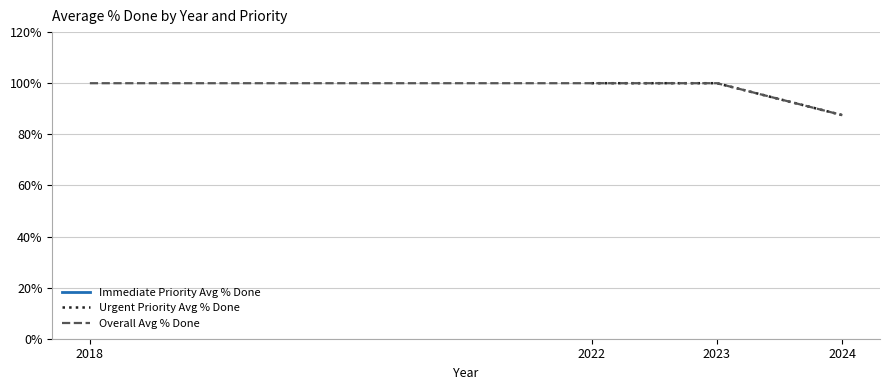

True or false: Urgent Priority Avg % Done and Overall Avg % Done cross at least once.

False